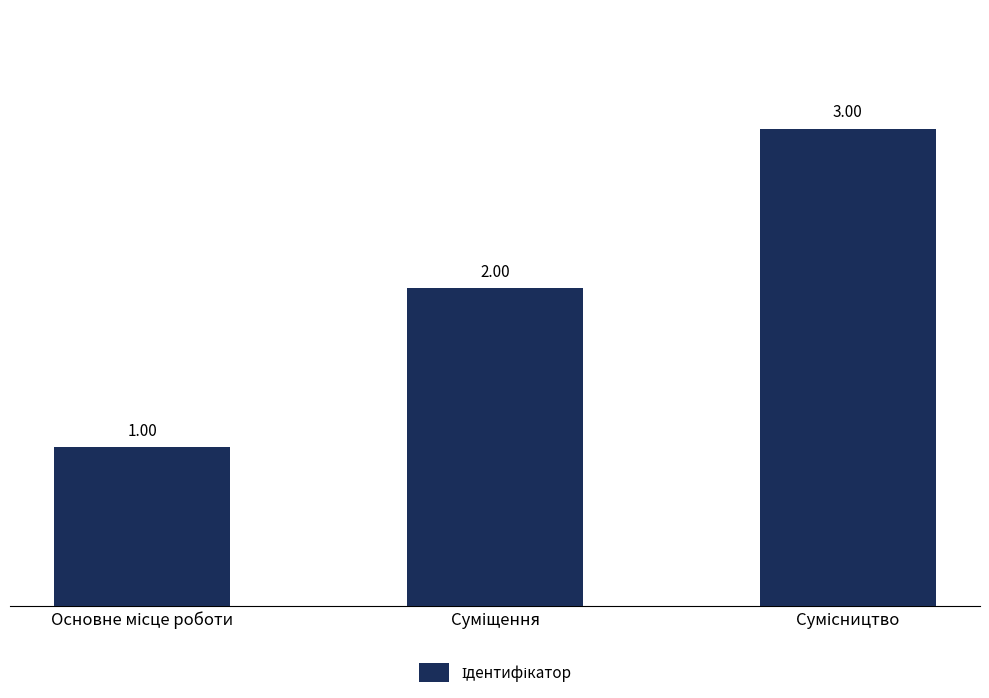

What is the sum of all values?

6